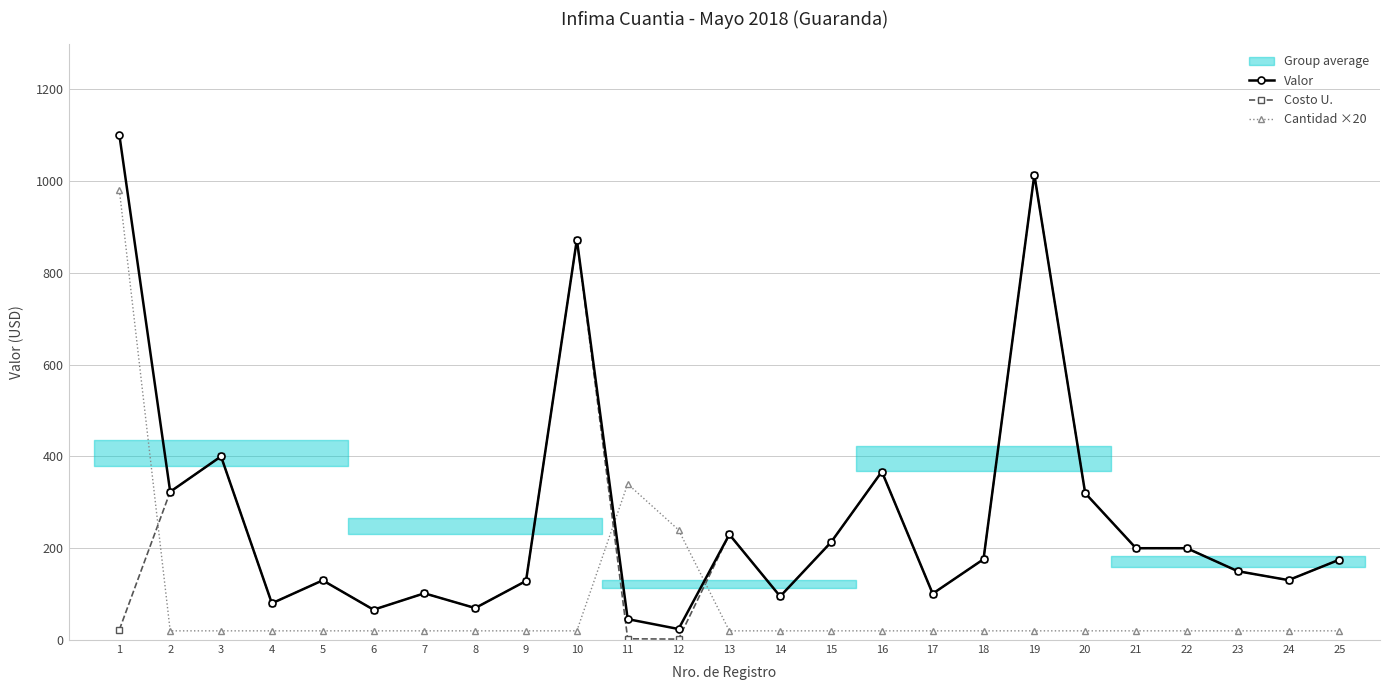

What is the minimum value for Cantidad ×20?

20.0